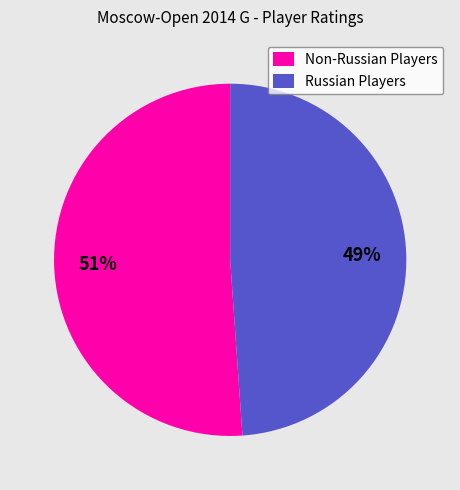

Rank the categories by value from highest to lowest.

Non-Russian Players, Russian Players